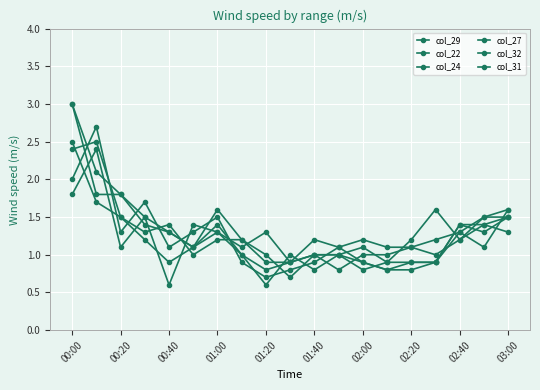

Count the number of categories in the chart.

19